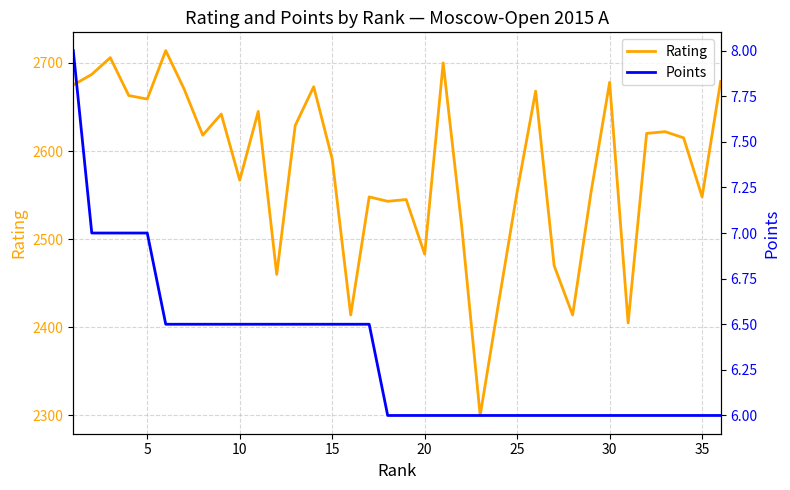

The value of Rating at 10 is 3613. True or false?

False